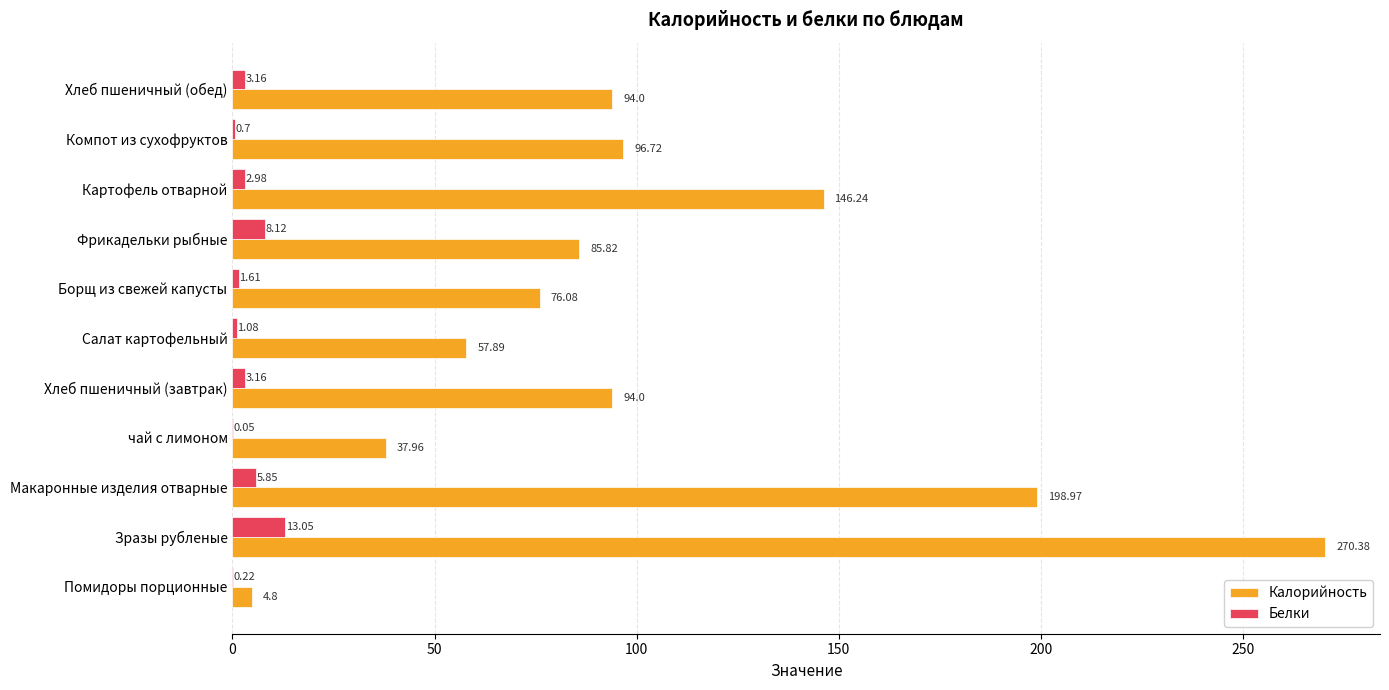

What is the sum of the Калорийность values at Зразы рубленые and чай с лимоном?

308.3